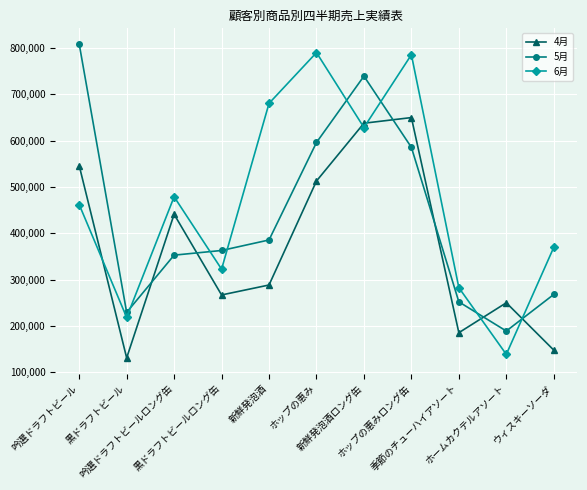

At which label is 6月 closest to 464310?

吟選ドラフトビール